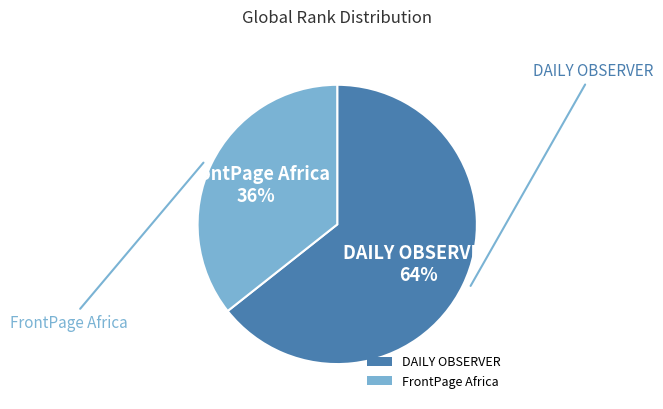

To the nearest percent, what portion does DAILY OBSERVER represent?

64%